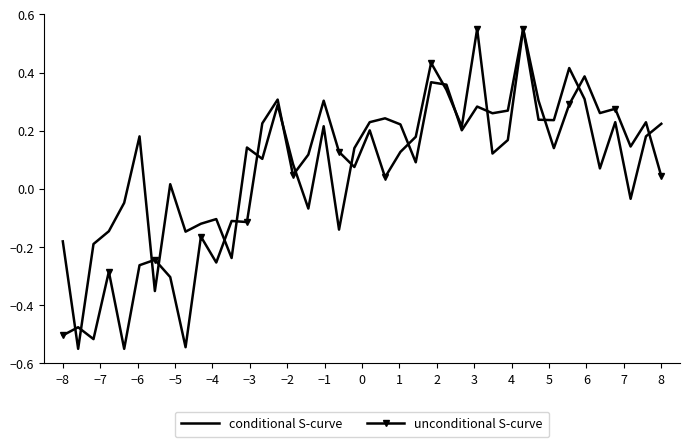

List the series in order of their overall mean, lowest first.

unconditional S-curve, conditional S-curve